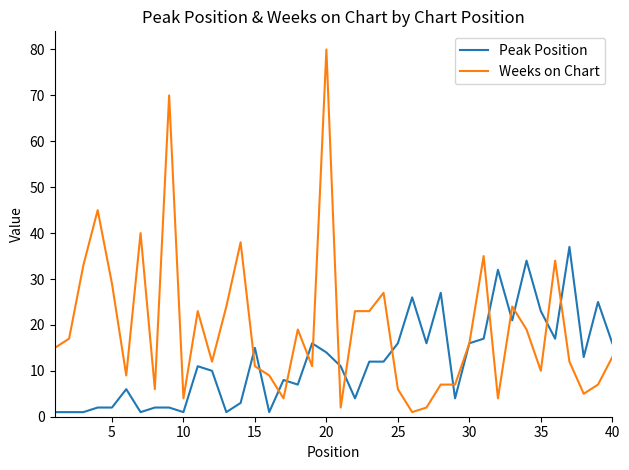

Which series has the largest range (max minus min)?

Weeks on Chart